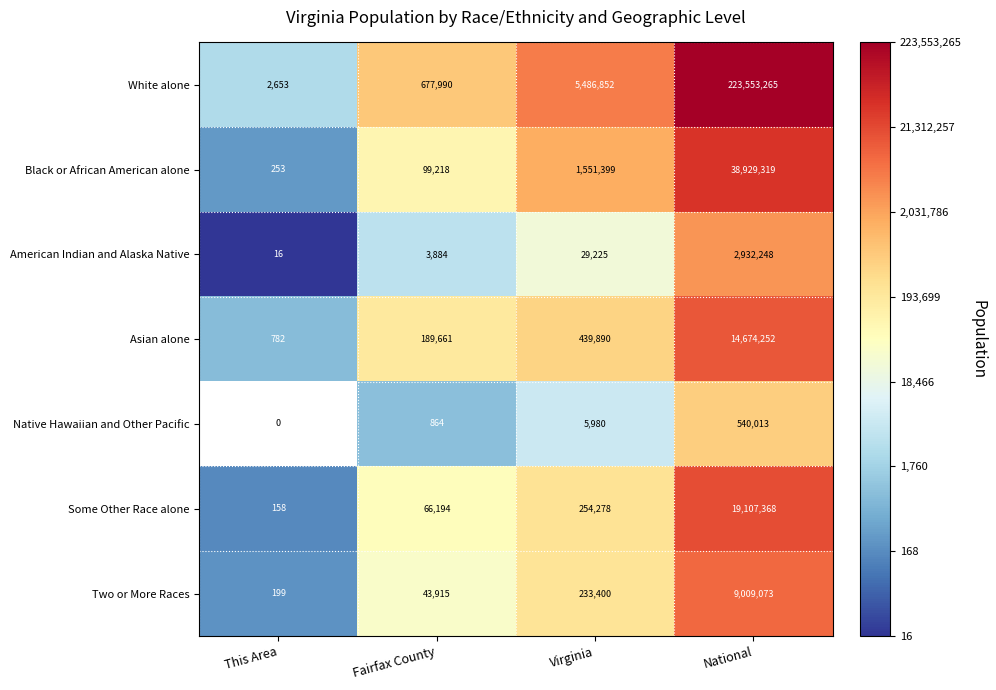

At which label is American Indian and Alaska Native closest to 1466132?

Virginia